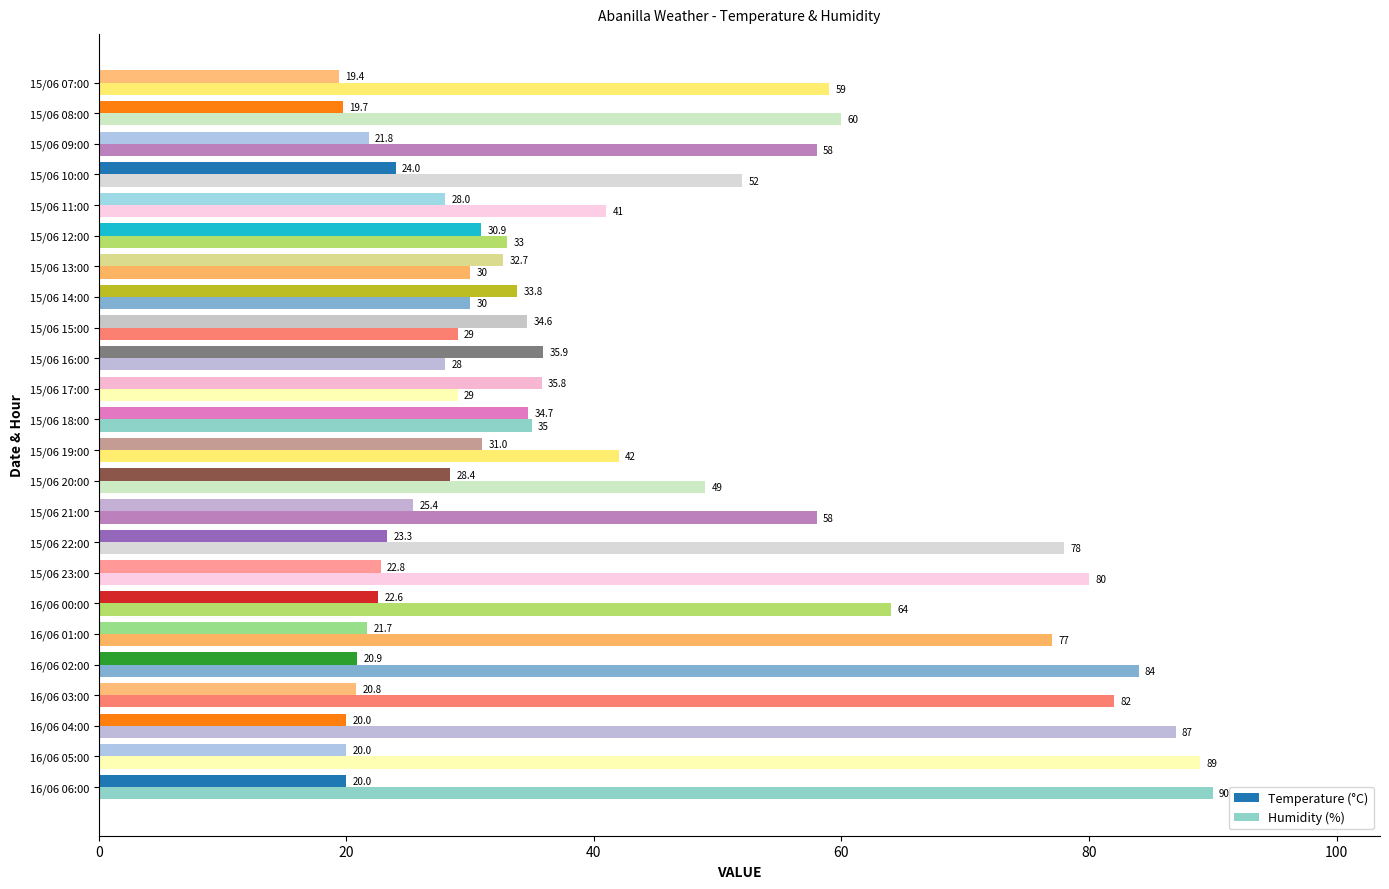

At how many categories does at least one series exceed 54?

13